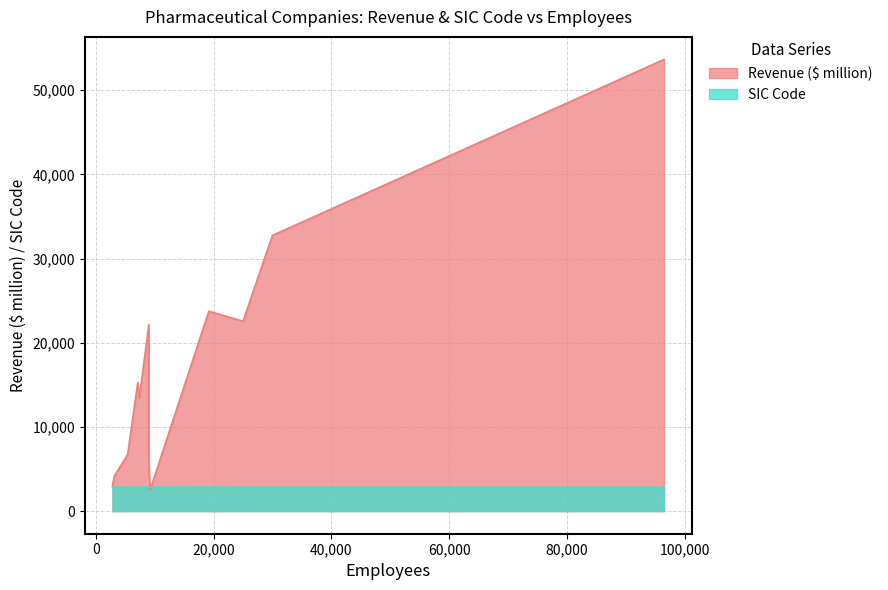

At how many categories does at least one series exceed 28755?

2